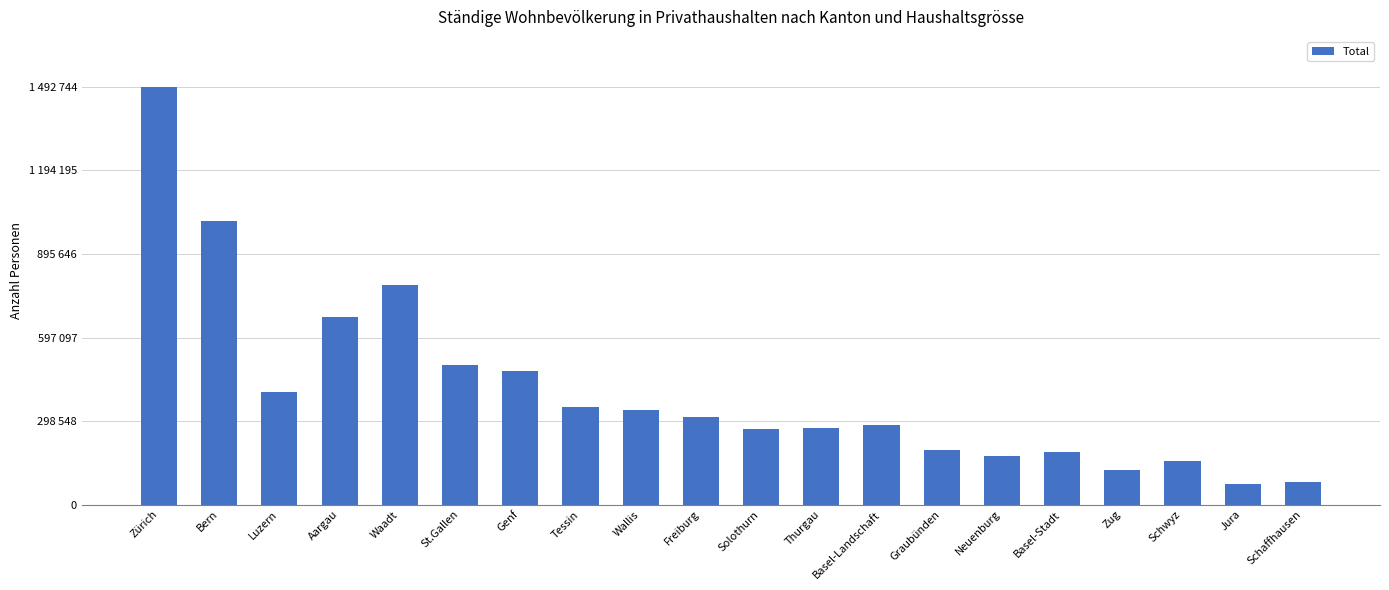

What is the label of the 2nd bar from the right?

Jura